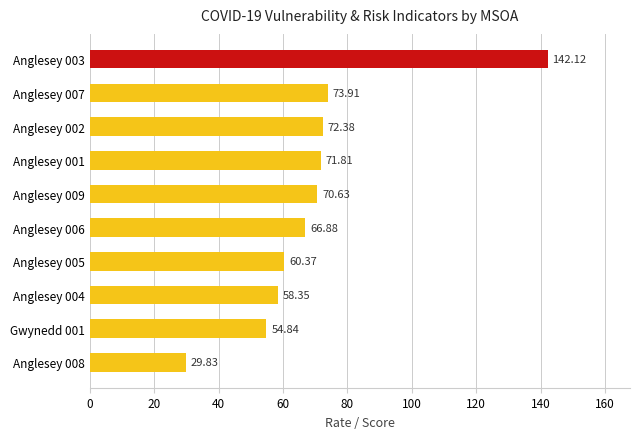

List the labels in order of value, largest first.

Anglesey 003, Anglesey 007, Anglesey 002, Anglesey 001, Anglesey 009, Anglesey 006, Anglesey 005, Anglesey 004, Gwynedd 001, Anglesey 008